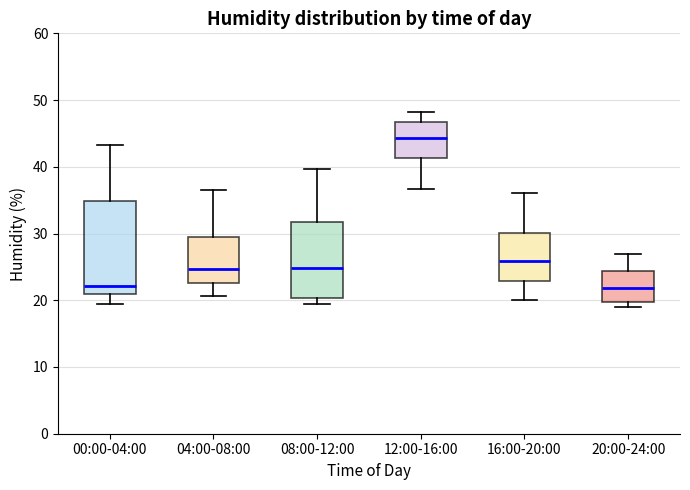

Where is the upper edge of the box for 20:00-24:00 on the y-axis? The values are not printed on the chart, so give them approximately, as read against the axis.

24